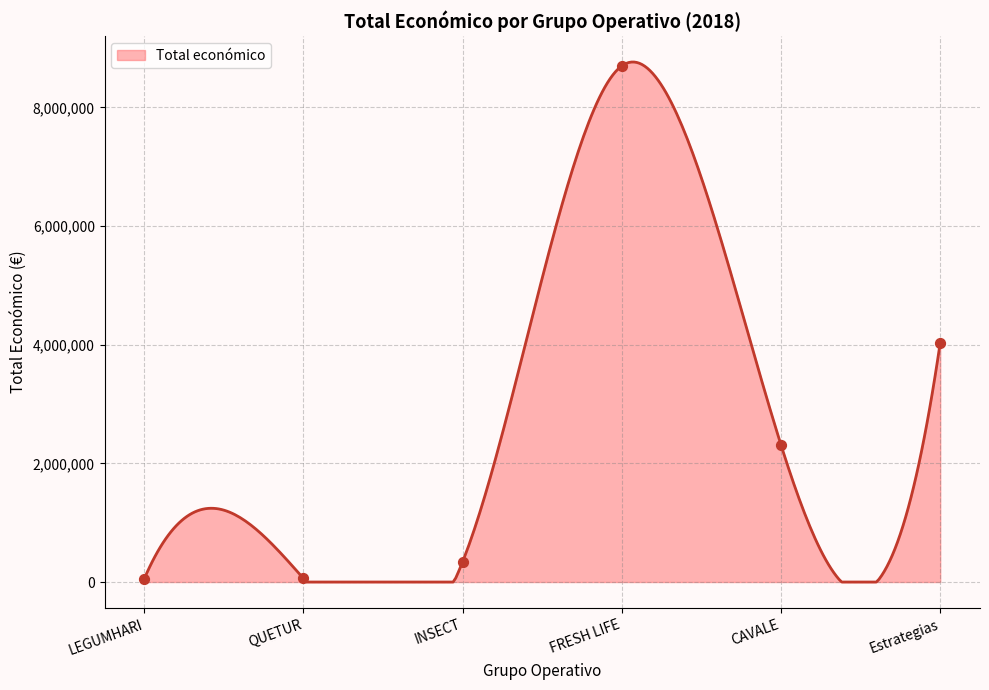

What is the change in value from QUETUR to CAVALE?

+2249854